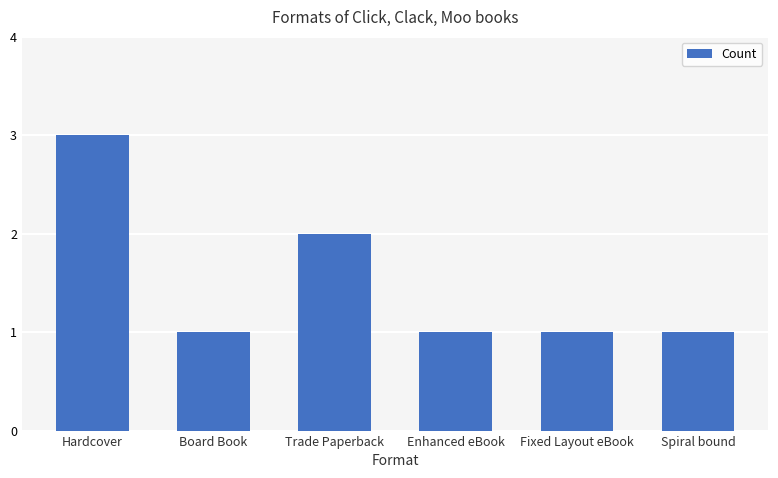

True or false: the data shows 3 at Trade Paperback.

False